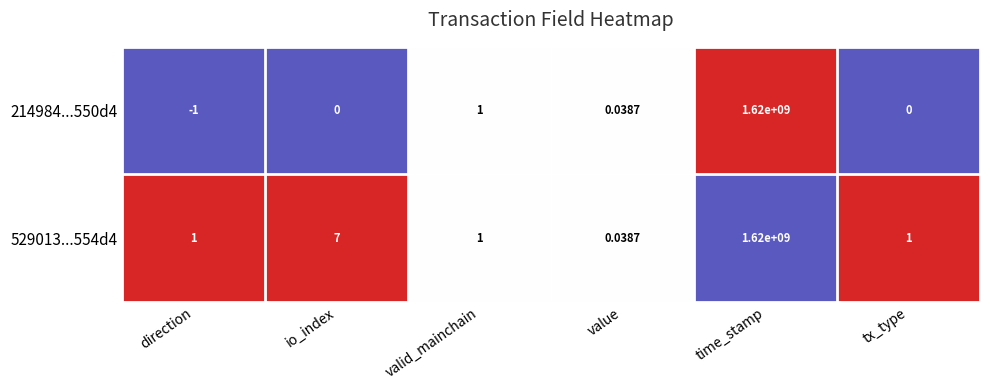

At which category is the sum across all series the highest?

time_stamp